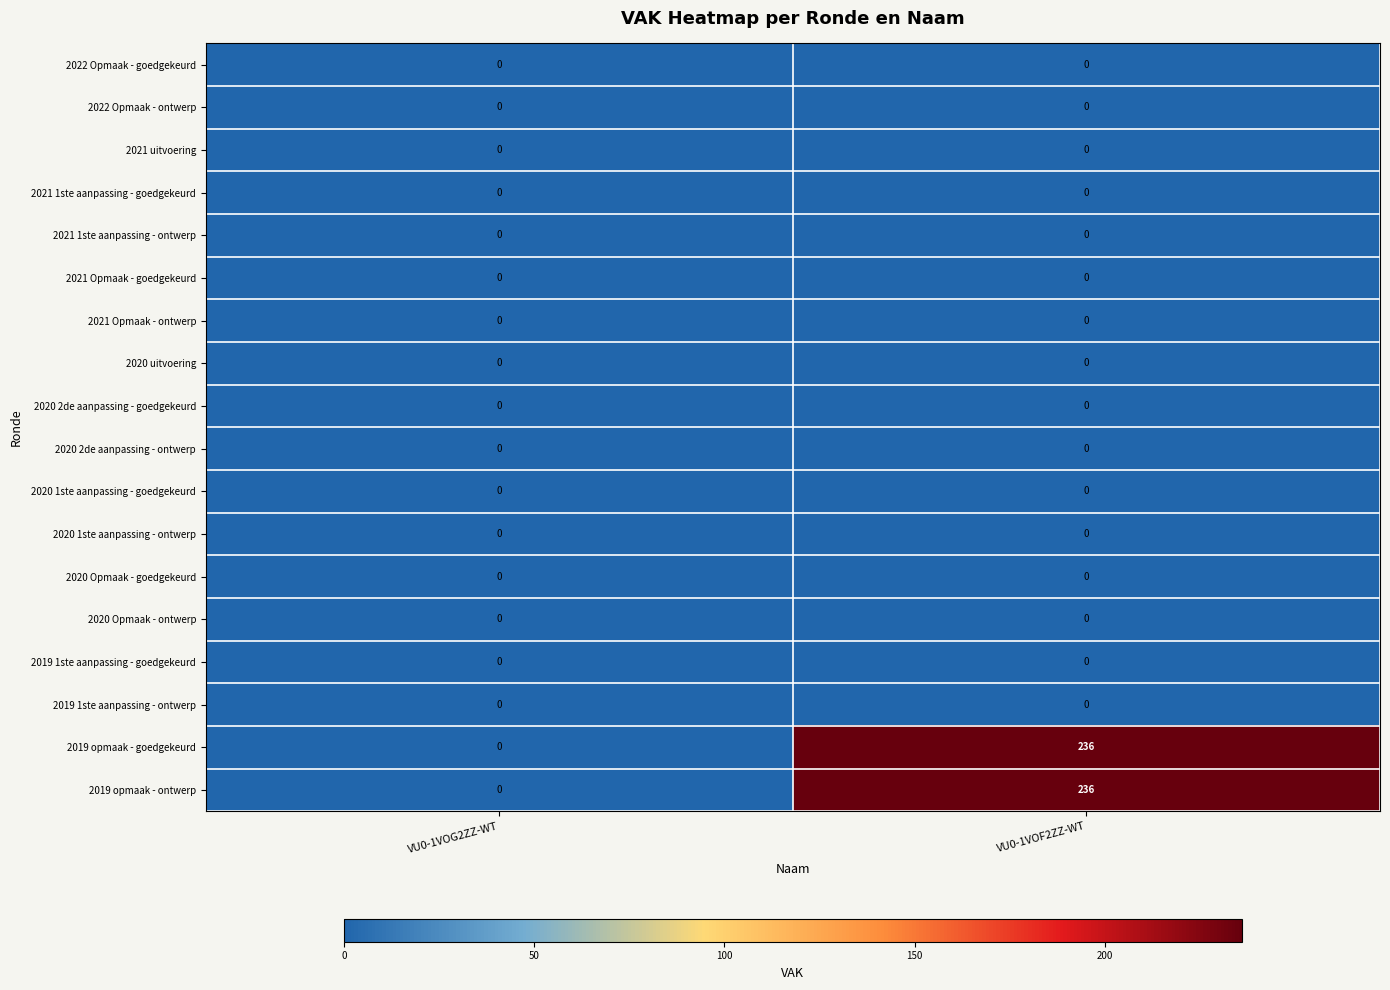

Is it true that 2020 Opmaak - goedgekeurd equals 0 at VU0-1VOF2ZZ-WT?

True